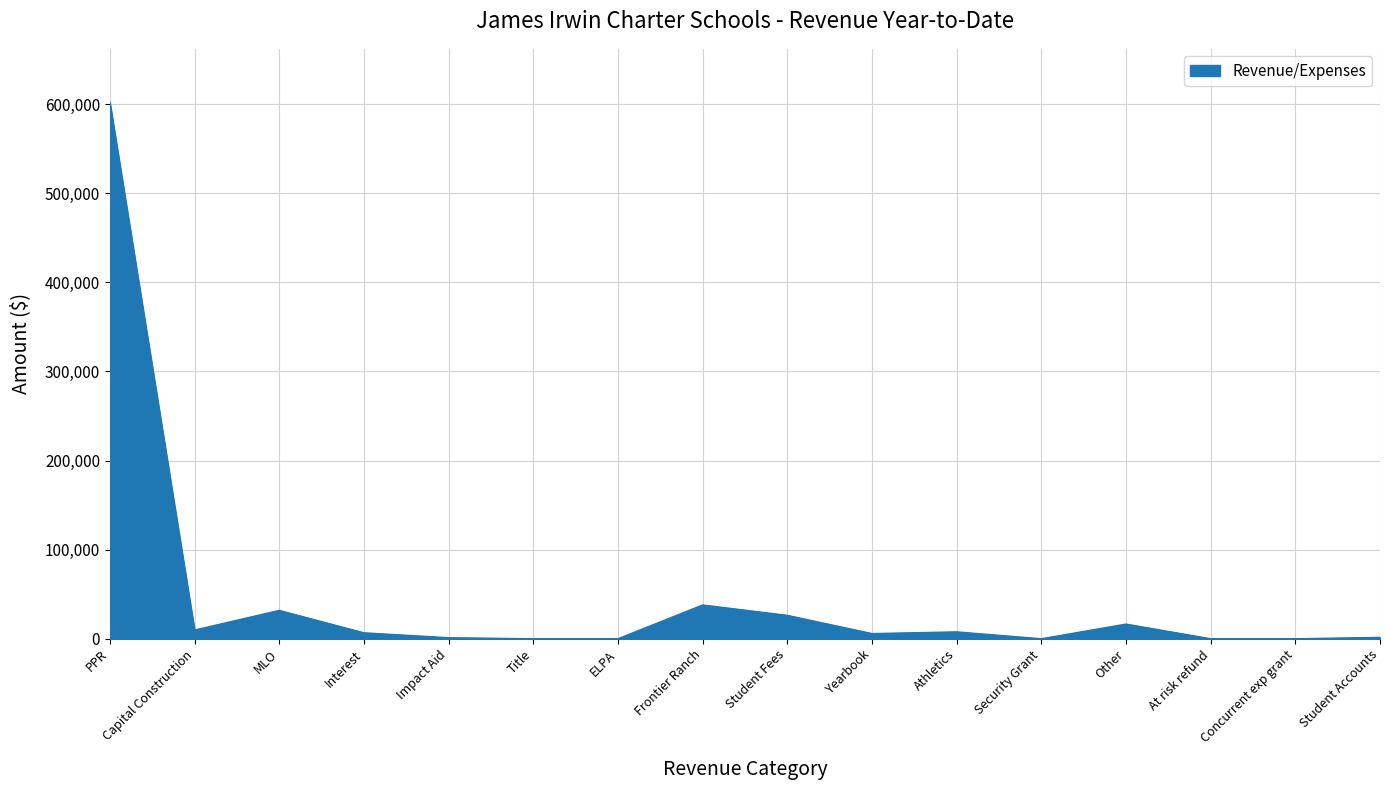

Which label corresponds to the largest value in the chart?

PPR